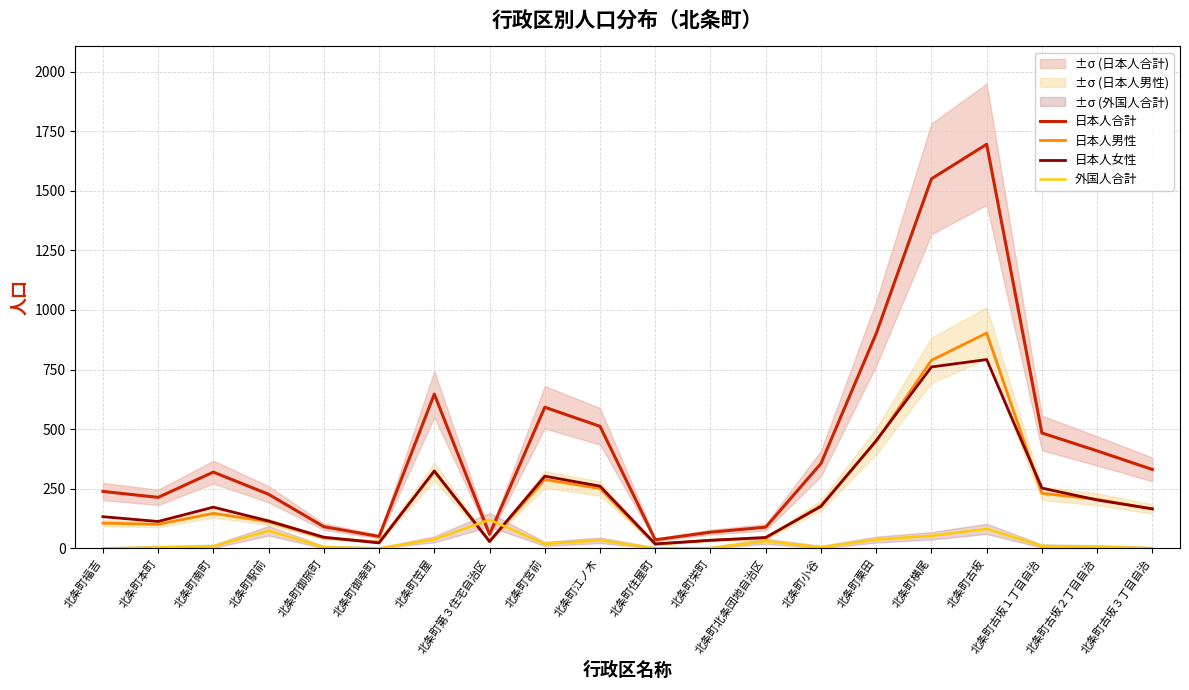

The 日本人女性 series shows 47 at 北条町駅前. True or false?

False